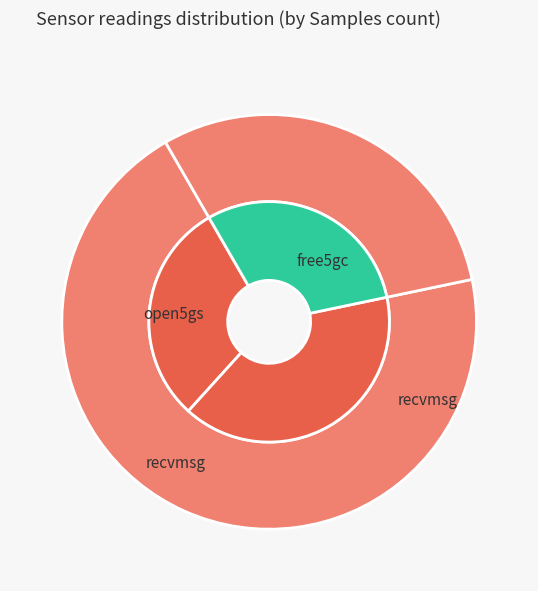

To the nearest percent, what is the average slice percentage?

25%